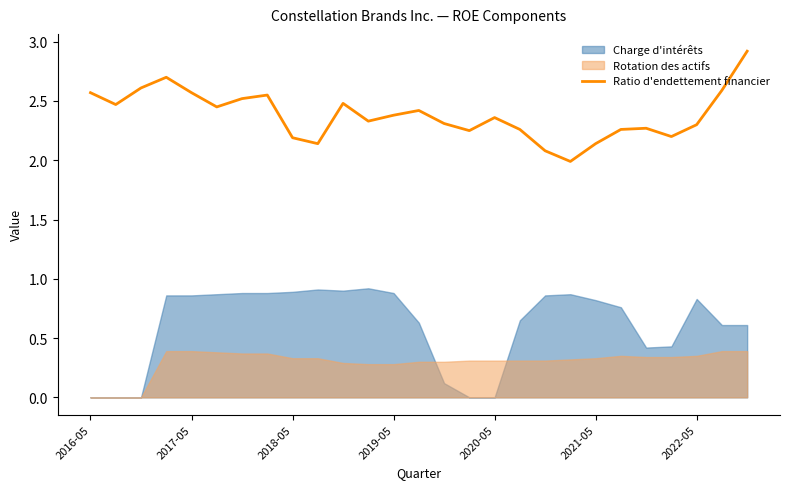

How many points are lower than both their immediate neighbors (excluding endpoints)?

7